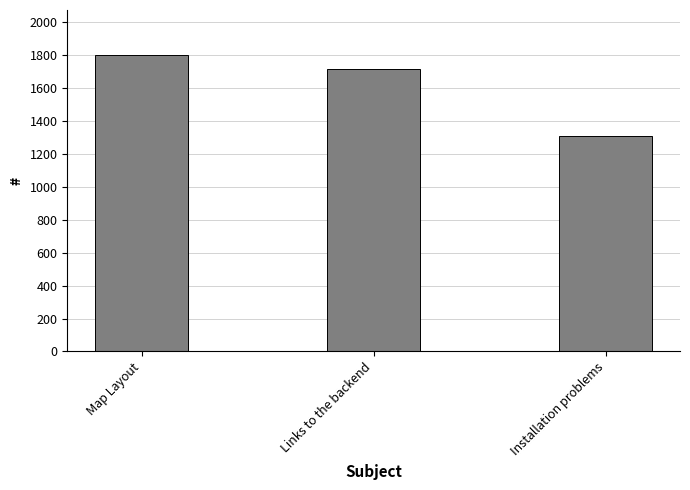

What is the label of the 2nd bar from the left?

Links to the backend